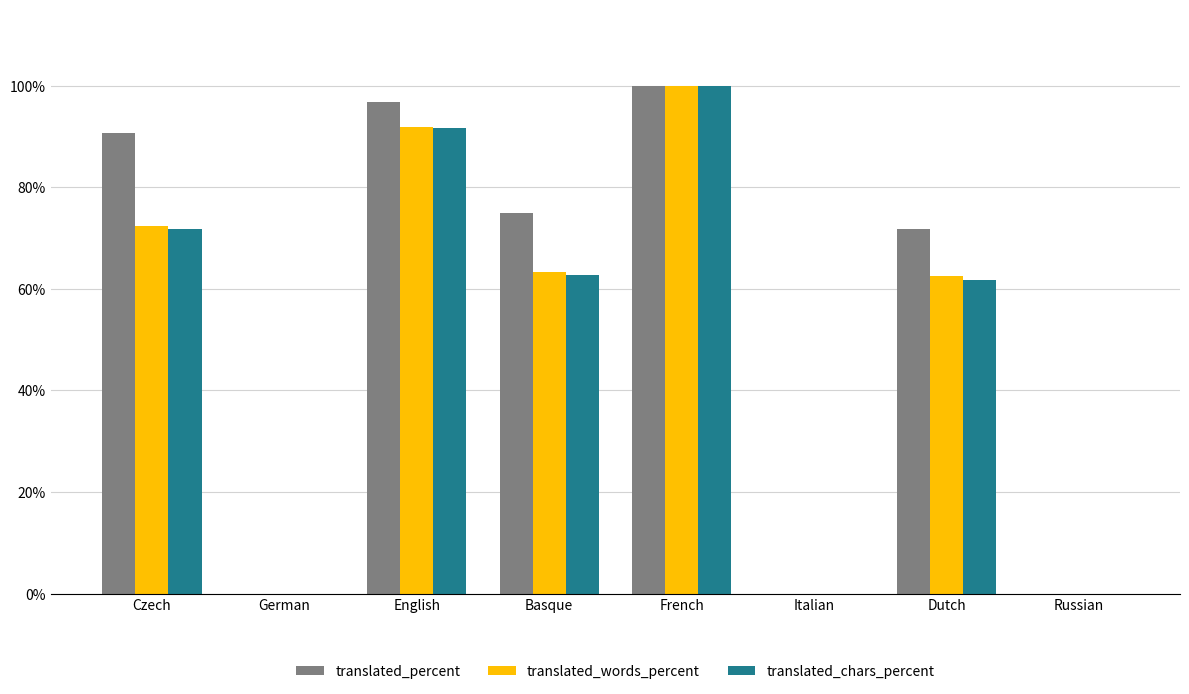

Between French and Dutch, which series saw the biggest shift?

translated_chars_percent